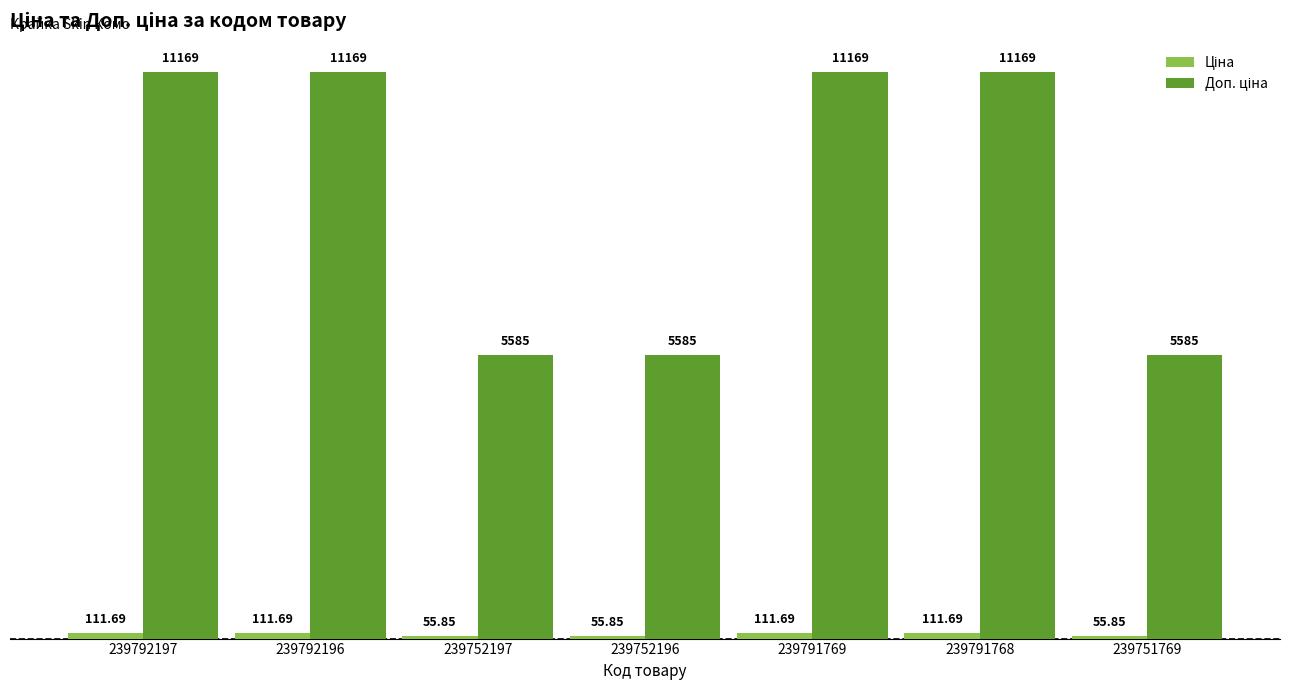

What position from the right is 239751769?

1